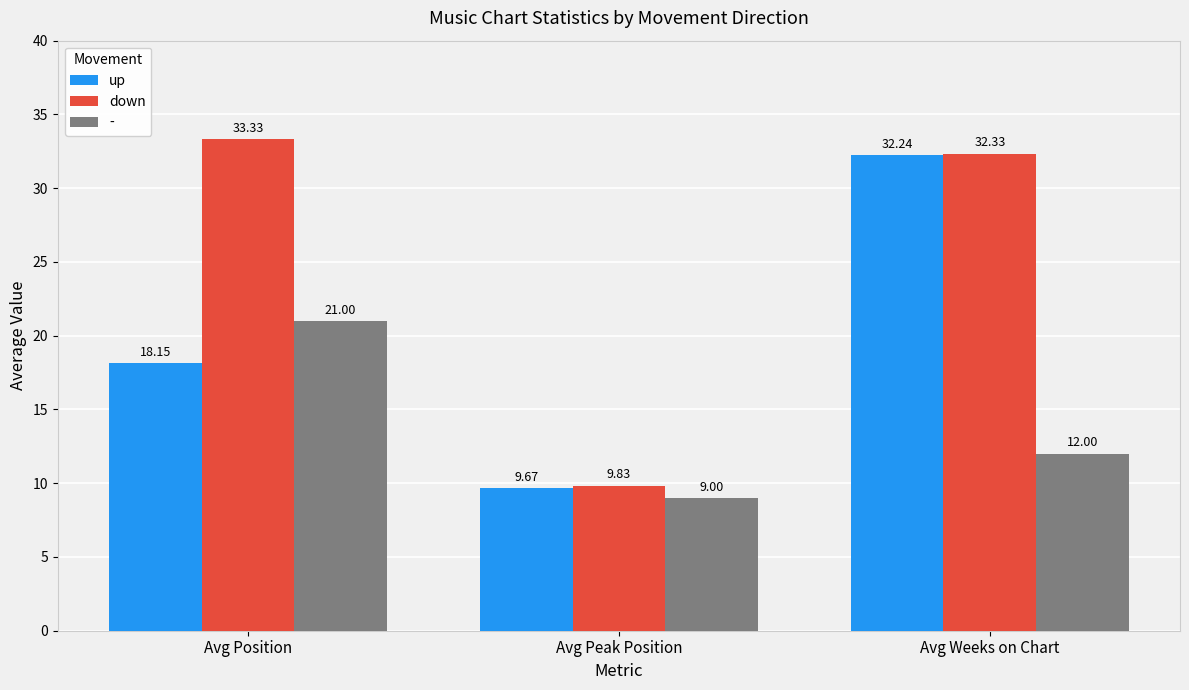

What is the value of the down bar at the 2nd from the left?

9.8